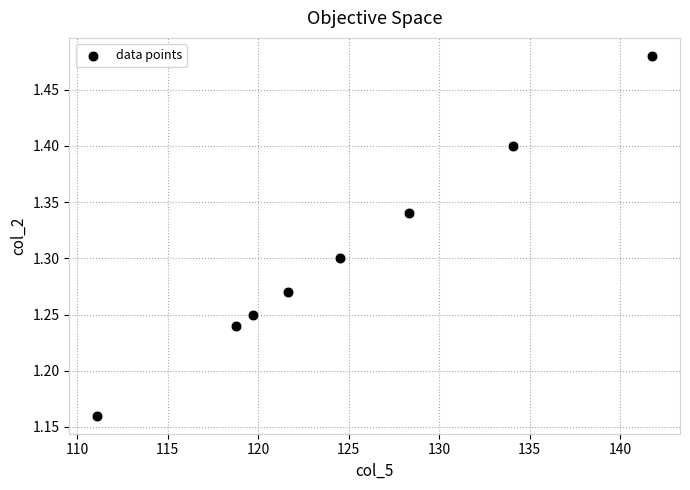

What is the range of Y values (max minus min)?

0.3